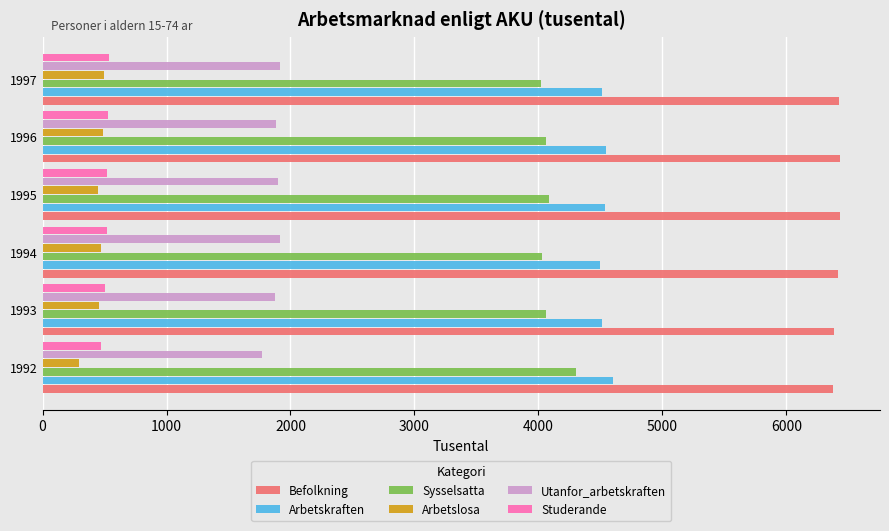

What is the spread (max minus min) of values at 1995?

5984.6